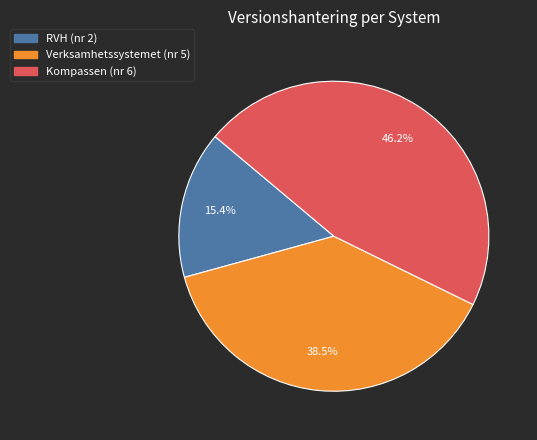

Rank the categories by value from lowest to highest.

RVH, Verksamhetssystemet, Kompassen